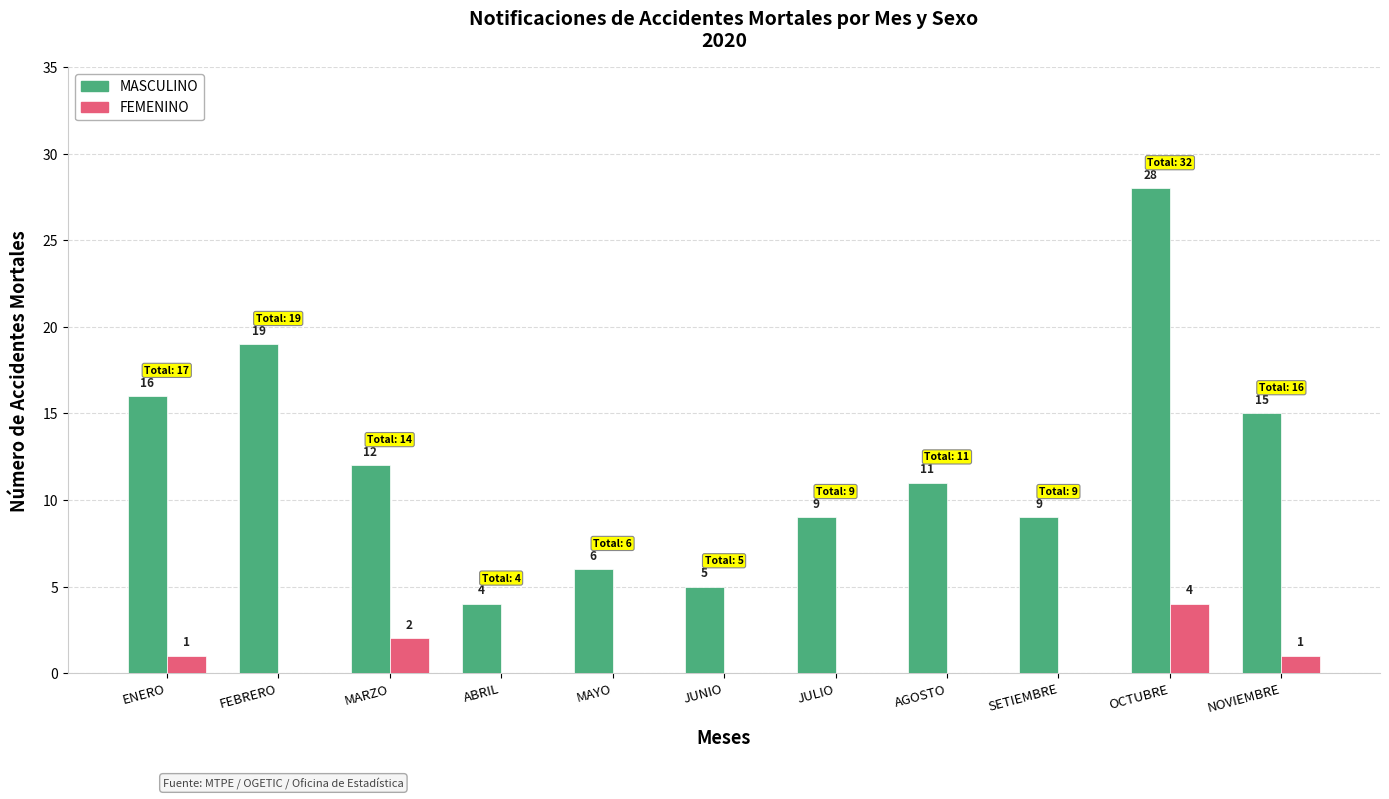

Is the value of MASCULINO at JULIO greater than the value of FEMENINO at FEBRERO?

Yes